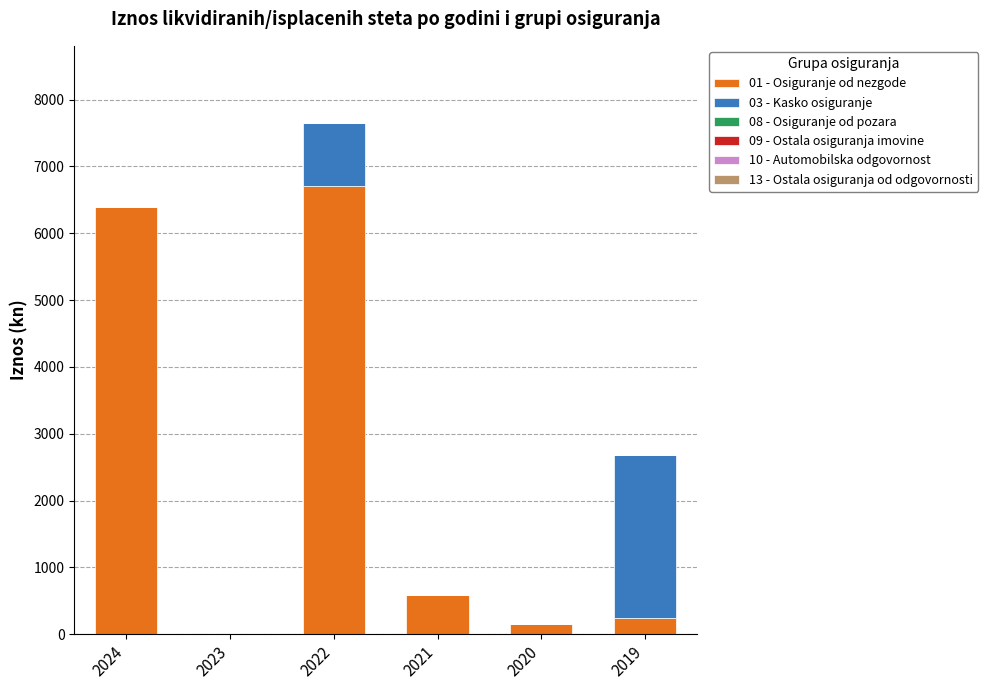

What is the total value across all series at 2022?

7656.8